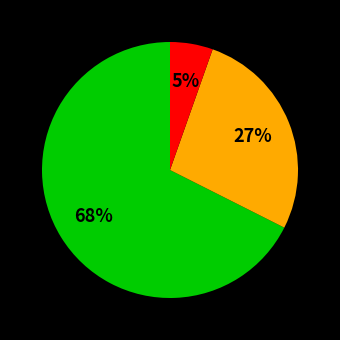

Is there a majority slice in this chart?

Yes